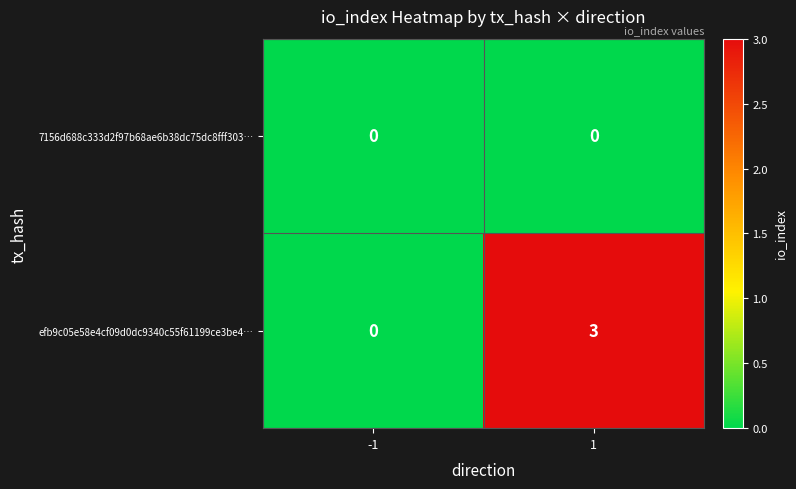

What is the maximum value shown in the chart?

3